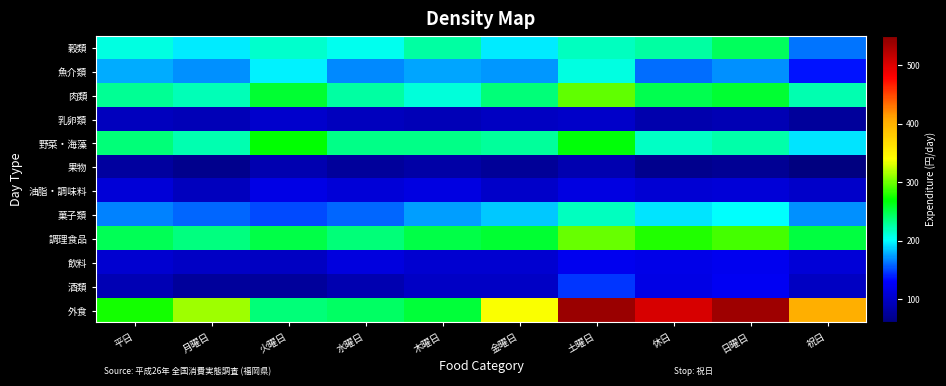

At 火曜日, list the series in order from smallest to largest.

酒類, 果物, 飲料, 乳卵類, 油脂・調味料, 菓子類, 魚介類, 穀類, 外食, 調理食品, 肉類, 野菜・海藻